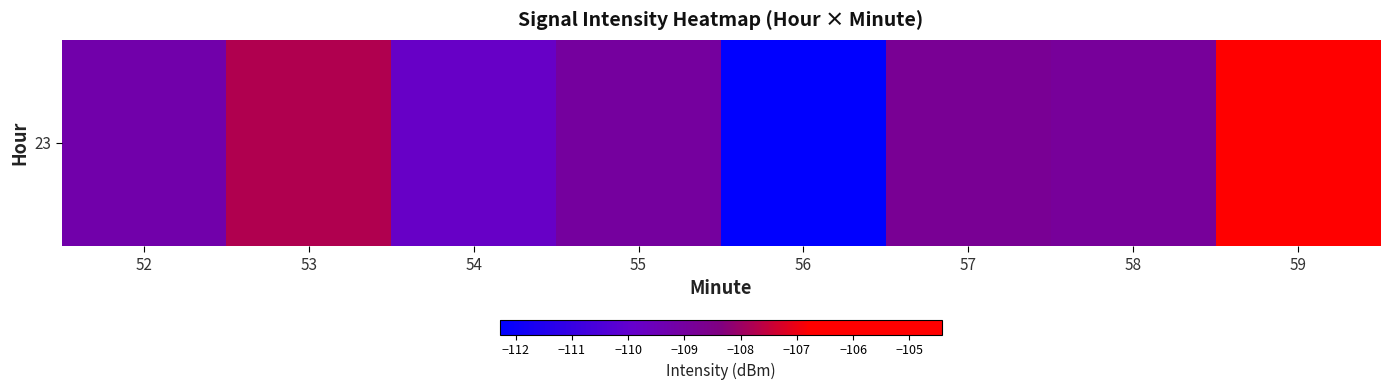

What is the change in value from 56 to 58?

+3.4